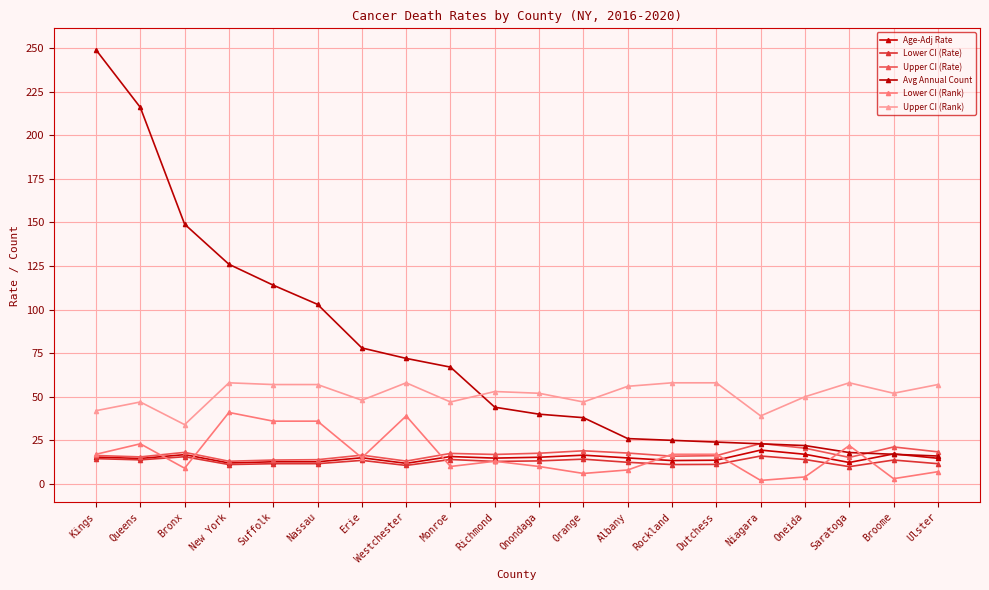

What is the approximate value of Avg Annual Count at Ulster?

16.0